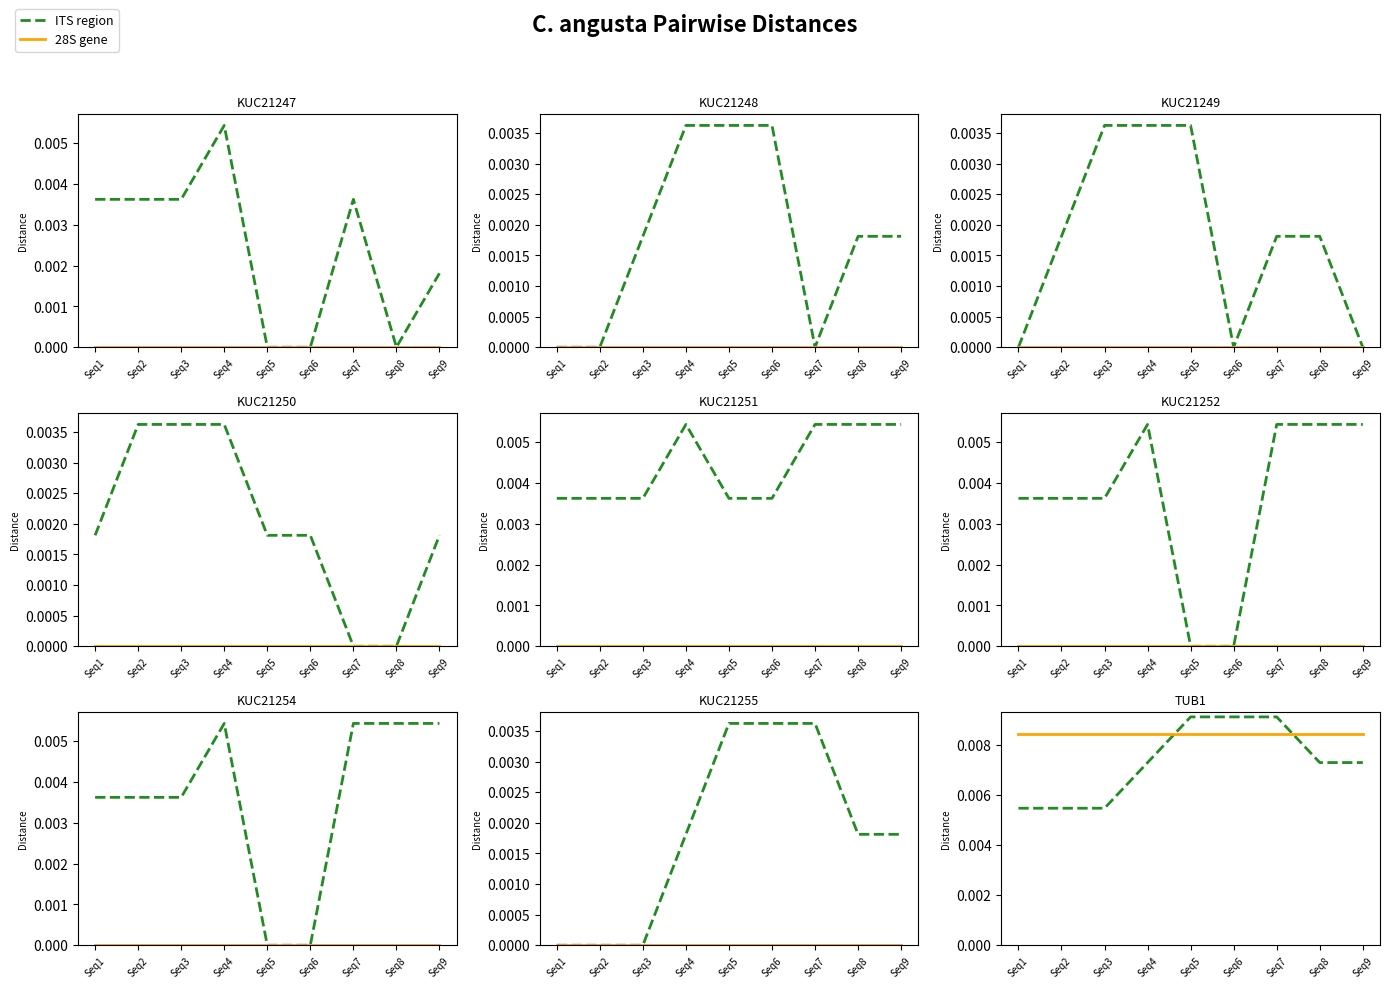

Between Seq9 and Seq2, which is larger?

Seq9